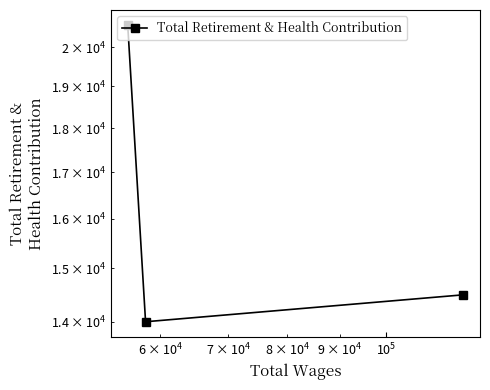

What is the minimum value shown in the chart?

13997